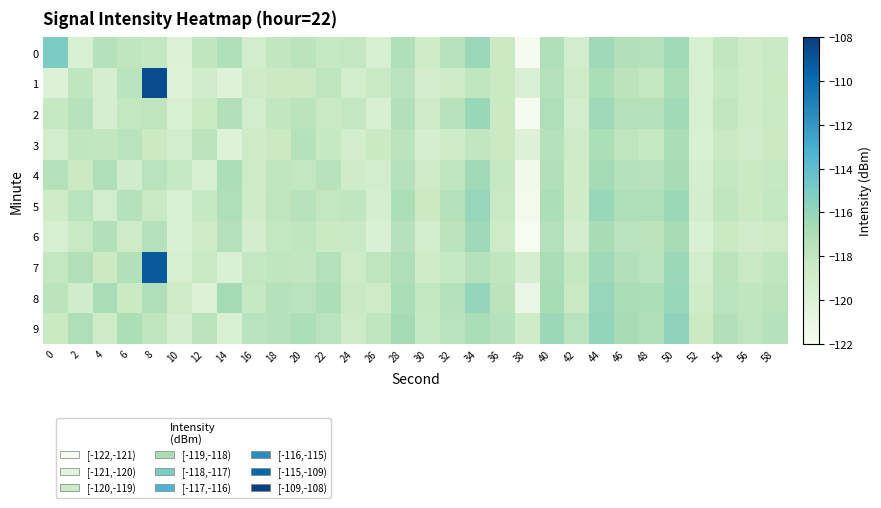

Reading left to right, list all the values displayed in this chart.

0: 0=-115.1	2=-119.6	4=-117.4	6=-117.9	8=-118.1	10=-119.9	12=-117.9	14=-117.1	16=-119.0	18=-118.0	20=-117.7	22=-118.2	24=-118.1	26=-119.5	28=-117.2	30=-118.7	32=-117.5	34=-116.2	36=-118.5	38=-121.9	40=-117.1	42=-119.0	44=-116.4	46=-117.3	48=-117.3	50=-116.5	52=-119.4	54=-118.0	56=-118.6	58=-118.3
1: 0=-120.0	2=-117.9	4=-119.2	6=-117.6	8=-108.6	10=-120.1	12=-118.9	14=-120.1	16=-118.6	18=-118.5	20=-118.5	22=-117.8	24=-119.1	26=-118.3	28=-117.6	30=-119.2	32=-118.7	34=-117.9	36=-118.4	38=-119.8	40=-117.3	42=-118.6	44=-116.9	46=-117.7	48=-118.1	50=-116.8	52=-119.5	54=-118.2	56=-118.8	58=-118.4
2: 0=-118.2	2=-117.5	4=-119.3	6=-118.1	8=-117.8	10=-119.6	12=-118.4	14=-117.2	16=-119.0	18=-118.0	20=-117.7	22=-118.3	24=-118.1	26=-119.5	28=-117.2	30=-118.7	32=-117.5	34=-116.2	36=-118.5	38=-121.9	40=-117.1	42=-119.0	44=-116.4	46=-117.3	48=-117.3	50=-116.5	52=-119.4	54=-118.0	56=-118.6	58=-118.3
3: 0=-119.1	2=-117.9	4=-118.0	6=-117.6	8=-118.5	10=-119.0	12=-117.7	14=-120.1	16=-118.6	18=-118.5	20=-117.4	22=-118.2	24=-119.2	26=-118.4	28=-117.7	30=-119.3	32=-118.8	34=-118.0	36=-118.5	38=-119.9	40=-117.4	42=-118.7	44=-117.0	46=-117.8	48=-118.2	50=-116.9	52=-119.6	54=-118.3	56=-118.9	58=-118.5
4: 0=-117.3	2=-118.5	4=-117.1	6=-118.9	8=-117.6	10=-118.2	12=-119.4	14=-117.0	16=-118.7	18=-117.9	20=-118.1	22=-117.5	24=-118.8	26=-119.1	28=-117.4	30=-118.6	32=-117.8	34=-116.5	36=-118.2	38=-121.5	40=-117.2	42=-118.8	44=-116.6	46=-117.4	48=-117.5	50=-116.7	52=-119.3	54=-118.1	56=-118.4	58=-118.2
5: 0=-118.8	2=-117.6	4=-119.1	6=-117.4	8=-118.3	10=-119.7	12=-118.2	14=-117.1	16=-118.8	18=-117.8	20=-117.5	22=-118.1	24=-117.9	26=-119.3	28=-117.0	30=-118.5	32=-117.3	34=-116.1	36=-118.3	38=-121.7	40=-117.0	42=-118.8	44=-116.2	46=-117.1	48=-117.1	50=-116.3	52=-119.2	54=-117.9	56=-118.4	58=-118.1
6: 0=-119.5	2=-118.3	4=-117.2	6=-118.7	8=-117.4	10=-119.8	12=-118.6	14=-117.3	16=-119.2	18=-118.1	20=-117.9	22=-118.4	24=-118.3	26=-119.7	28=-117.4	30=-119.0	32=-117.7	34=-116.4	36=-118.7	38=-122.0	40=-117.3	42=-119.2	44=-116.7	46=-117.6	48=-117.7	50=-116.7	52=-119.7	54=-118.4	56=-118.9	58=-118.6
7: 0=-118.1	2=-117.2	4=-118.5	6=-117.2	8=-109.2	10=-119.5	12=-118.3	14=-119.8	16=-118.1	18=-117.9	20=-118.0	22=-117.3	24=-118.7	26=-117.8	28=-117.1	30=-118.8	32=-118.2	34=-117.4	36=-117.9	38=-119.3	40=-116.8	42=-118.1	44=-116.4	46=-117.2	48=-117.6	50=-116.3	52=-119.0	54=-117.7	56=-118.3	58=-117.9
8: 0=-117.7	2=-118.9	4=-116.8	6=-118.4	8=-117.1	10=-118.7	12=-119.9	14=-116.6	16=-118.2	18=-117.4	20=-117.6	22=-117.0	24=-118.3	26=-118.6	28=-116.9	30=-118.1	32=-117.3	34=-116.0	36=-117.7	38=-121.0	40=-116.7	42=-118.3	44=-116.1	46=-116.9	48=-117.0	50=-116.2	52=-118.8	54=-117.6	56=-117.9	58=-117.7
9: 0=-118.4	2=-117.1	4=-118.7	6=-117.0	8=-117.8	10=-119.2	12=-117.7	14=-119.6	16=-117.6	18=-117.4	20=-117.0	22=-117.6	24=-118.6	26=-117.9	28=-116.6	30=-118.2	32=-117.6	34=-116.9	36=-117.4	38=-118.8	40=-116.3	42=-117.6	44=-115.9	46=-116.7	48=-117.1	50=-115.8	52=-118.5	54=-117.2	56=-117.8	58=-117.4